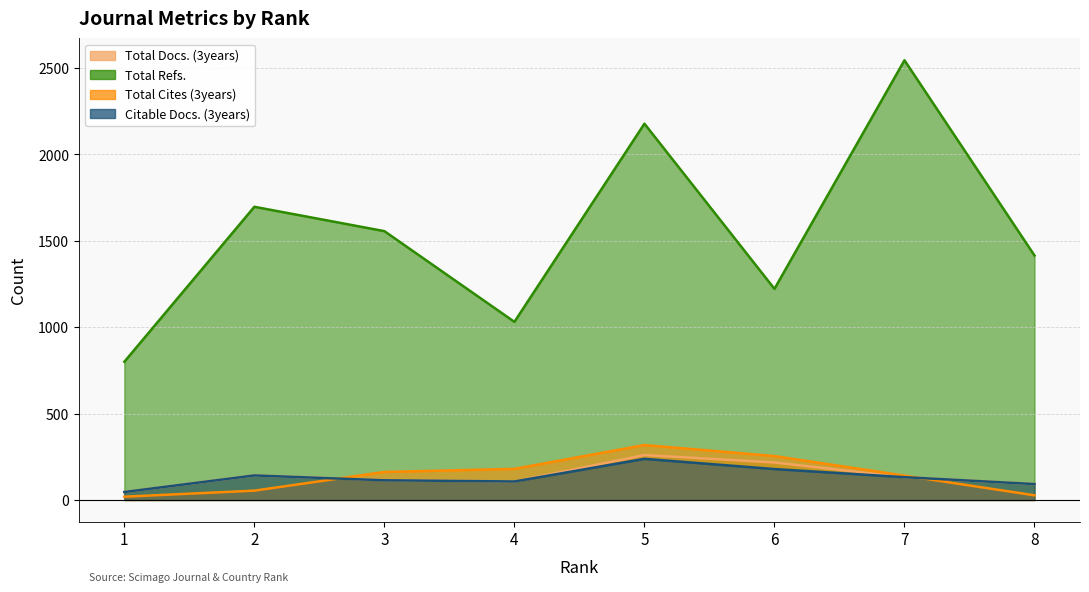

Where is Total Refs. nearest to the value 1672?

2